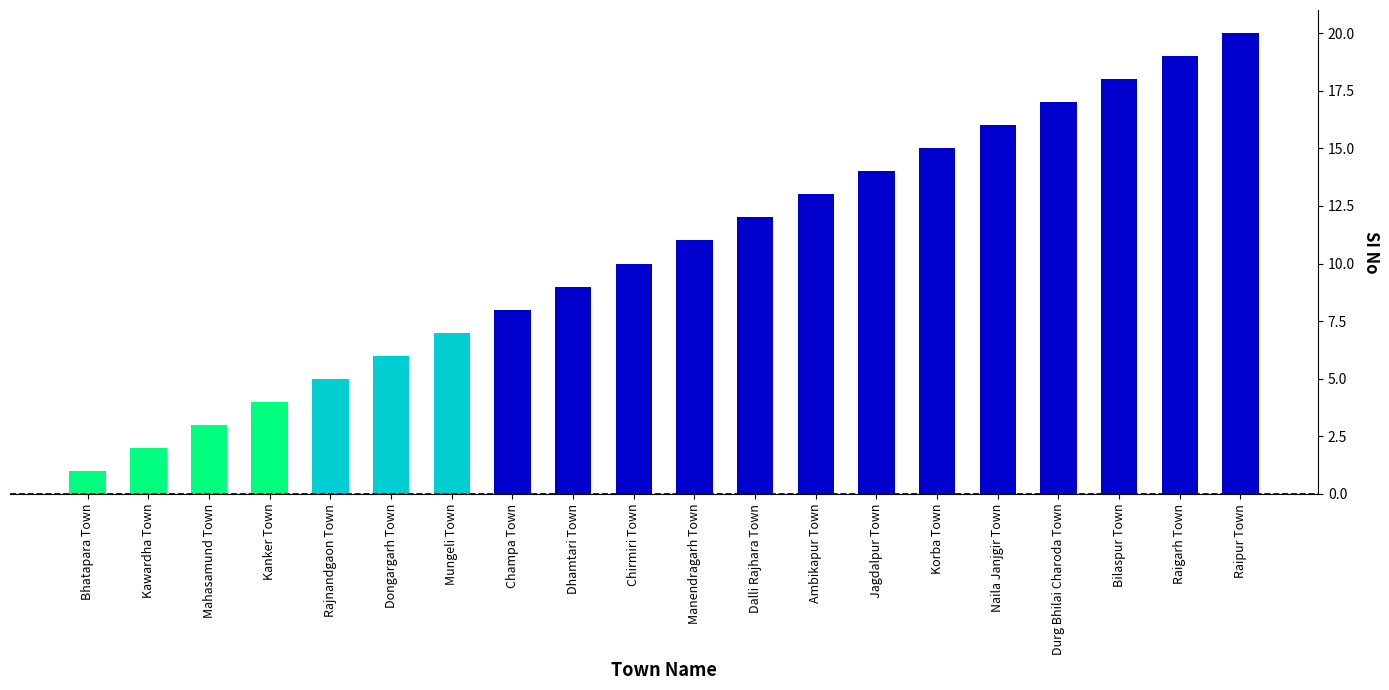

The chart shows a value of 2 at Mahasamund Town. True or false?

False